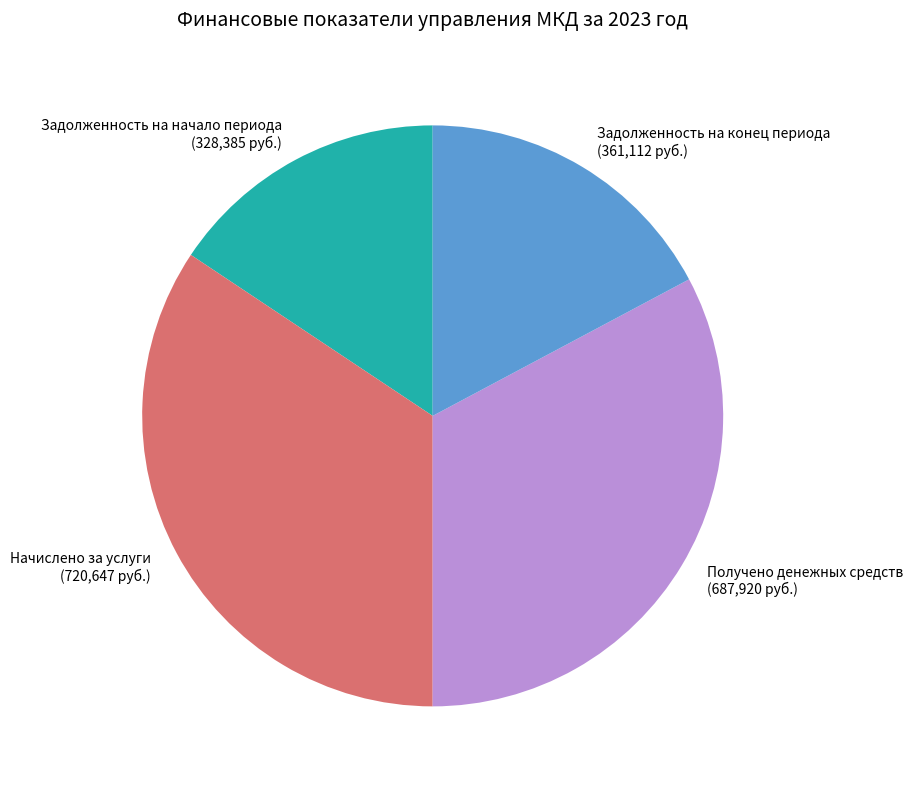

True or false: Задолженность на конец периода accounts for 25% of the total.

False